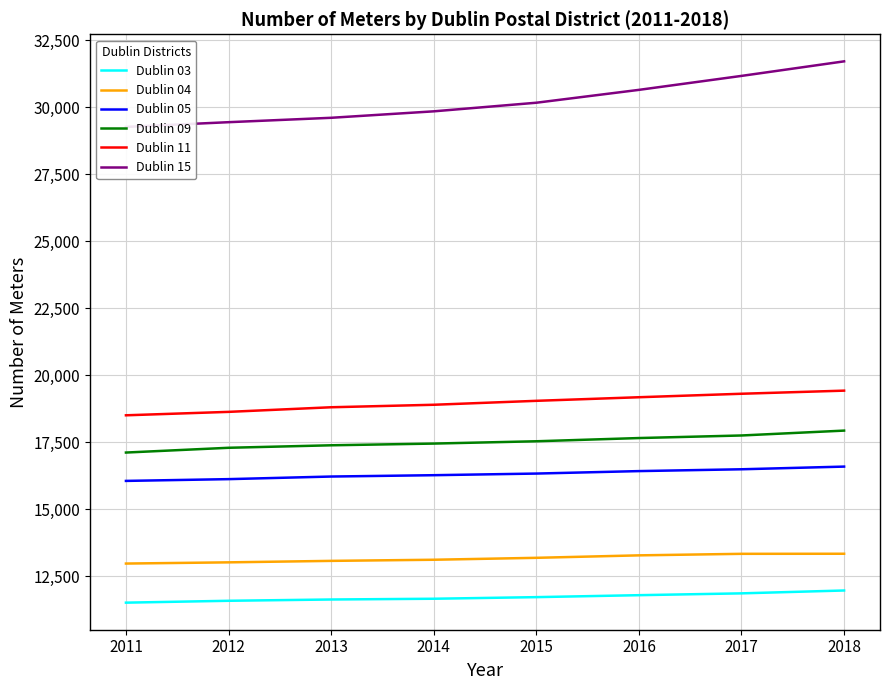

What is the value of the Dublin 03 point at the 1st from the left?

11514